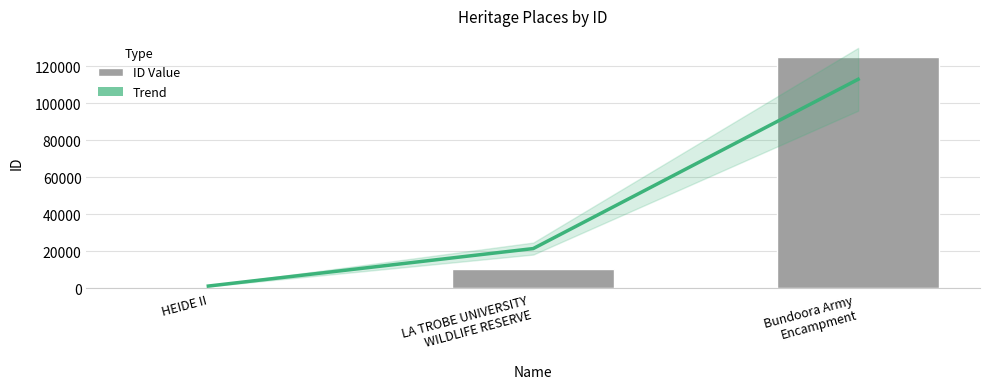

What value does the Trend series have at LA TROBE UNIVERSITY
WILDLIFE RESERVE, to the nearest 50?

21550